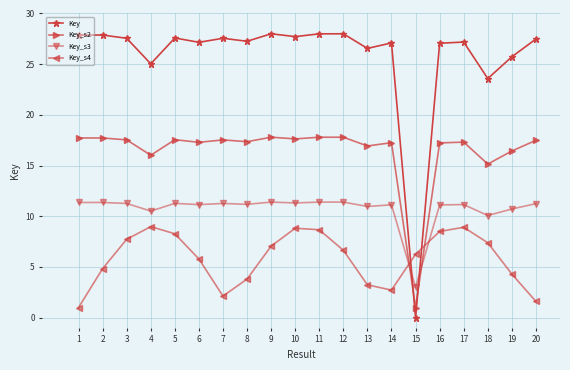

At which label does Key_s4 first exceed 6?

3